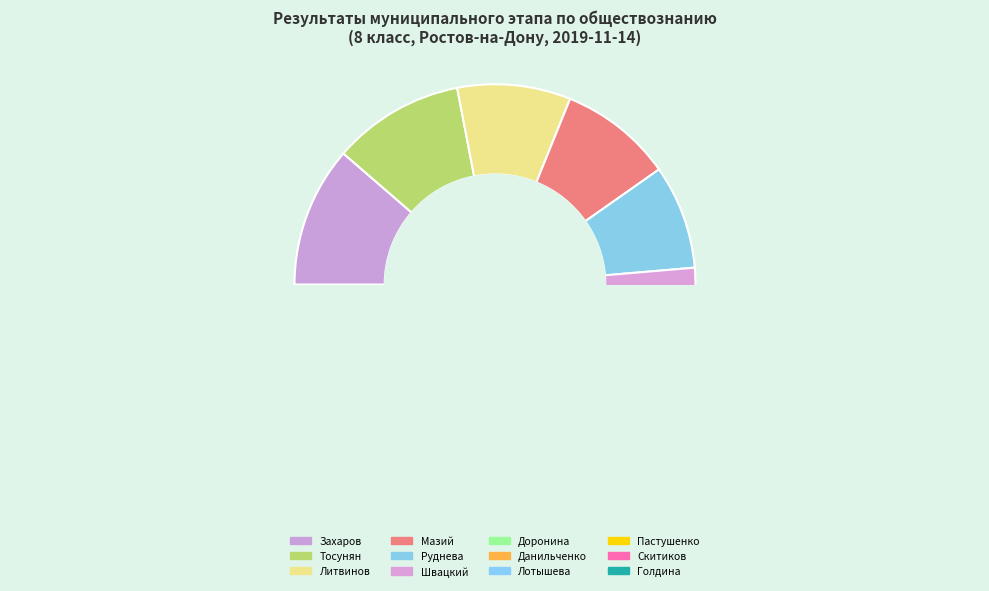

Which has a higher value, Мазий or Тосунян?

Тосунян